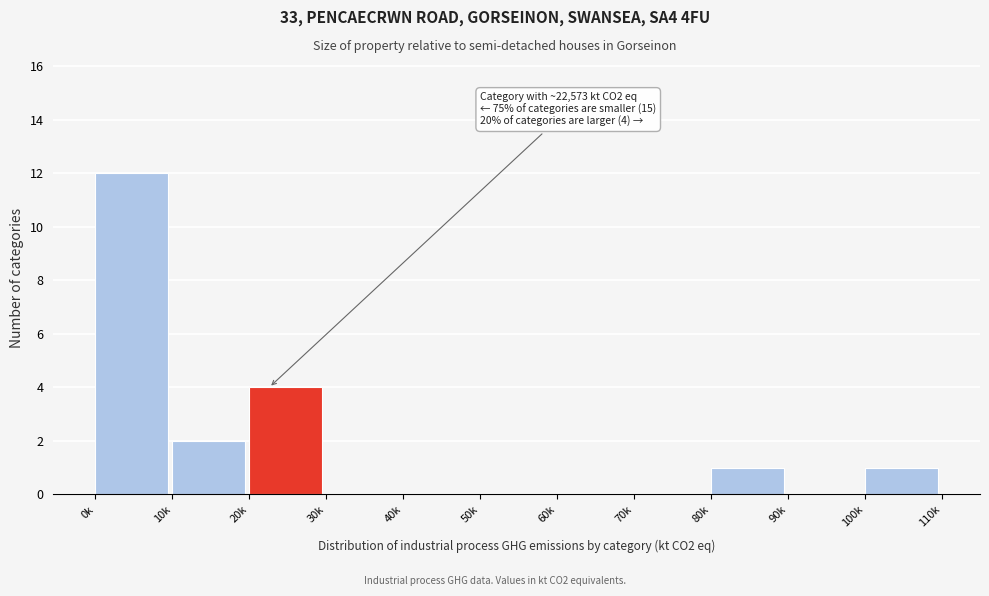

Reading right to left, list all the values displayed in this chart.

100k=1	90k=0	80k=1	70k=0	60k=0	50k=0	40k=0	30k=0	20k=4	10k=2	0k=12